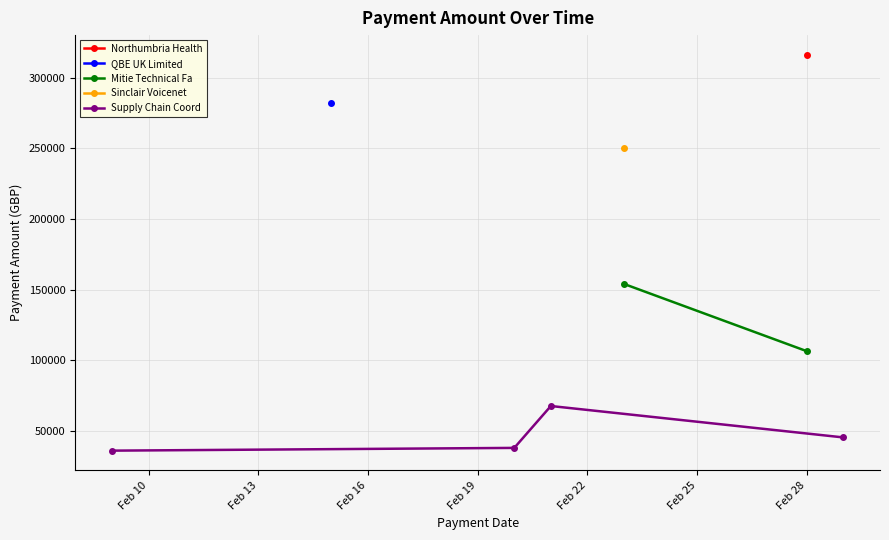

True or false: Supply Chain Coord has more than 0 interior local peaks.

True